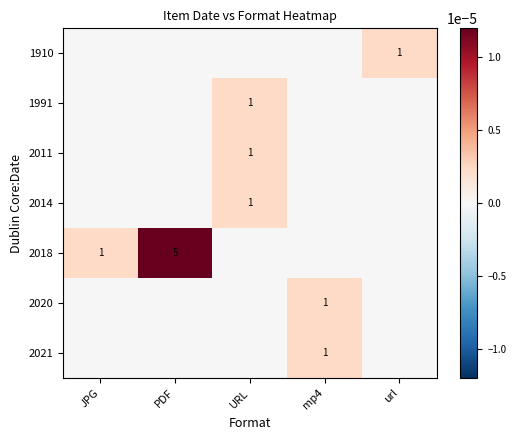

The value of 2018 at JPG is 2. True or false?

False